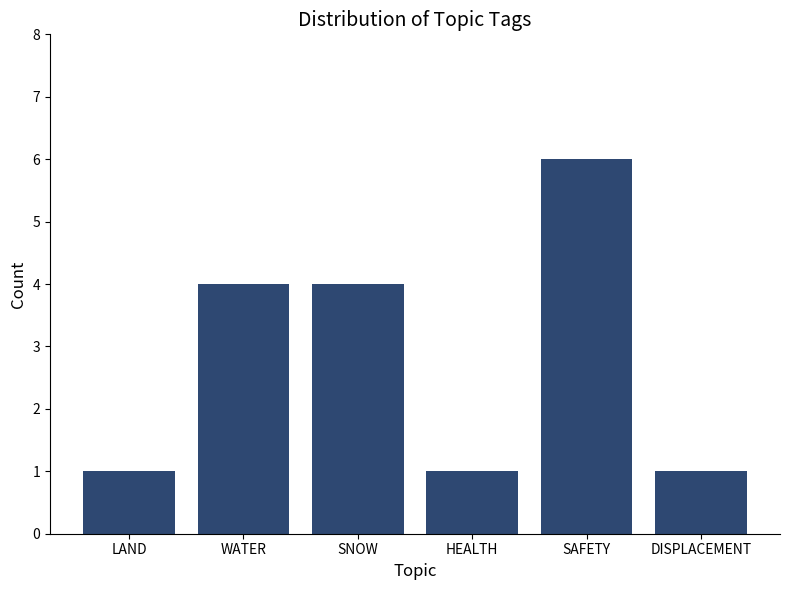

Count the number of categories in the chart.

6